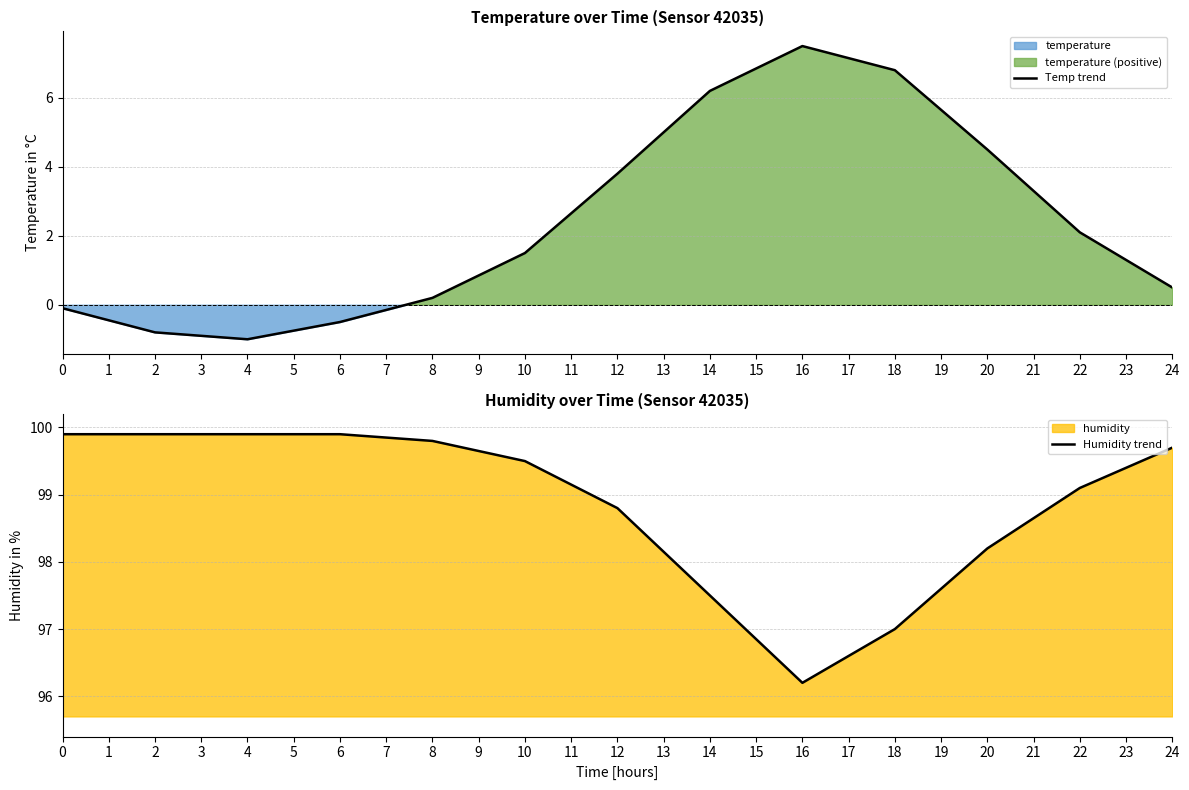

What is the maximum value shown in the chart?

99.9